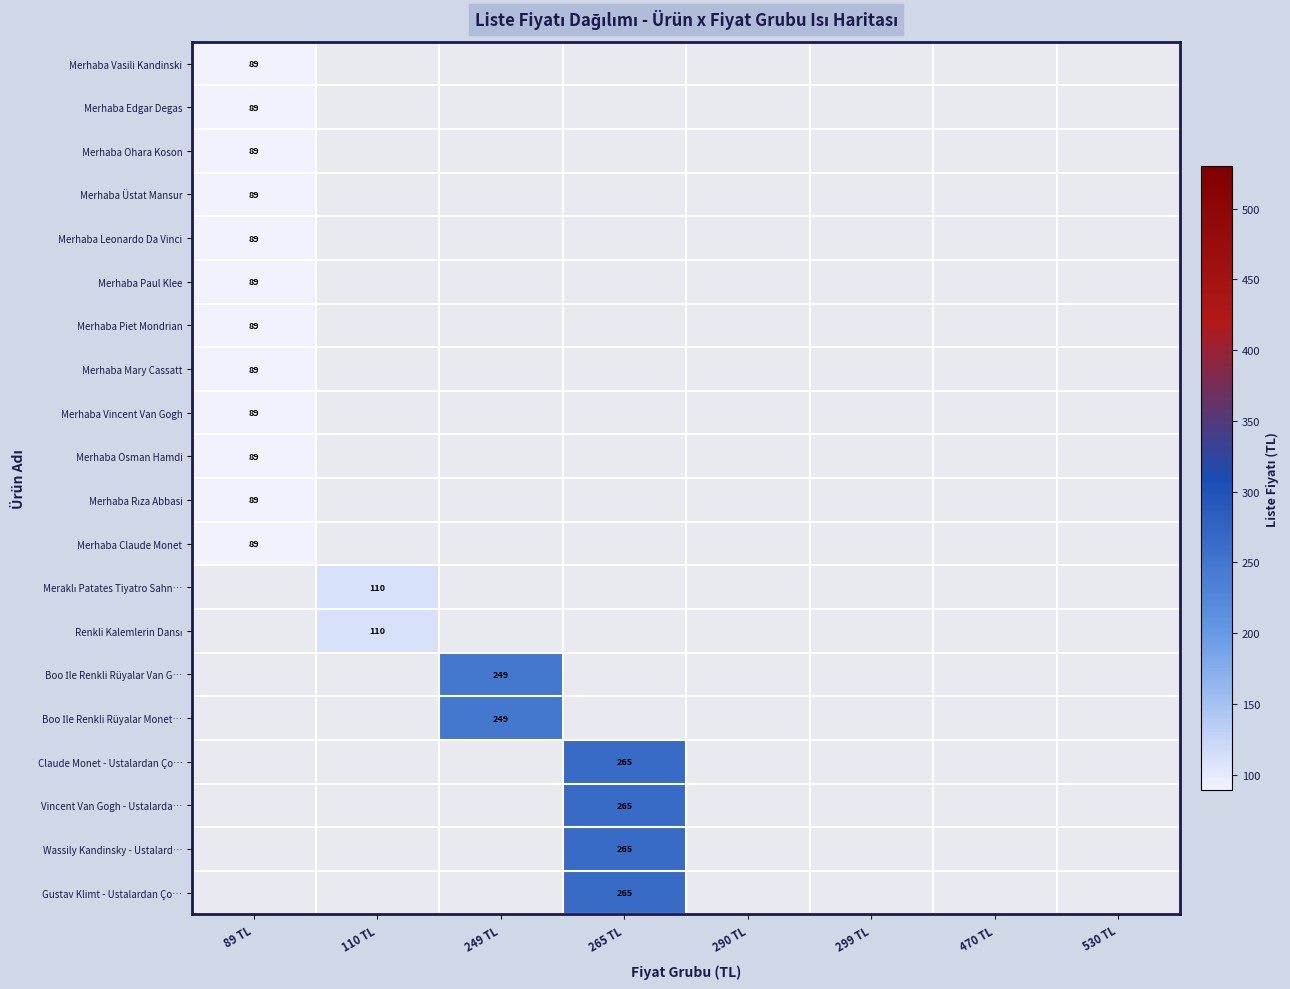

True or false: Merhaba Vasili Kandinski has a value of 89 at 89 TL.

True